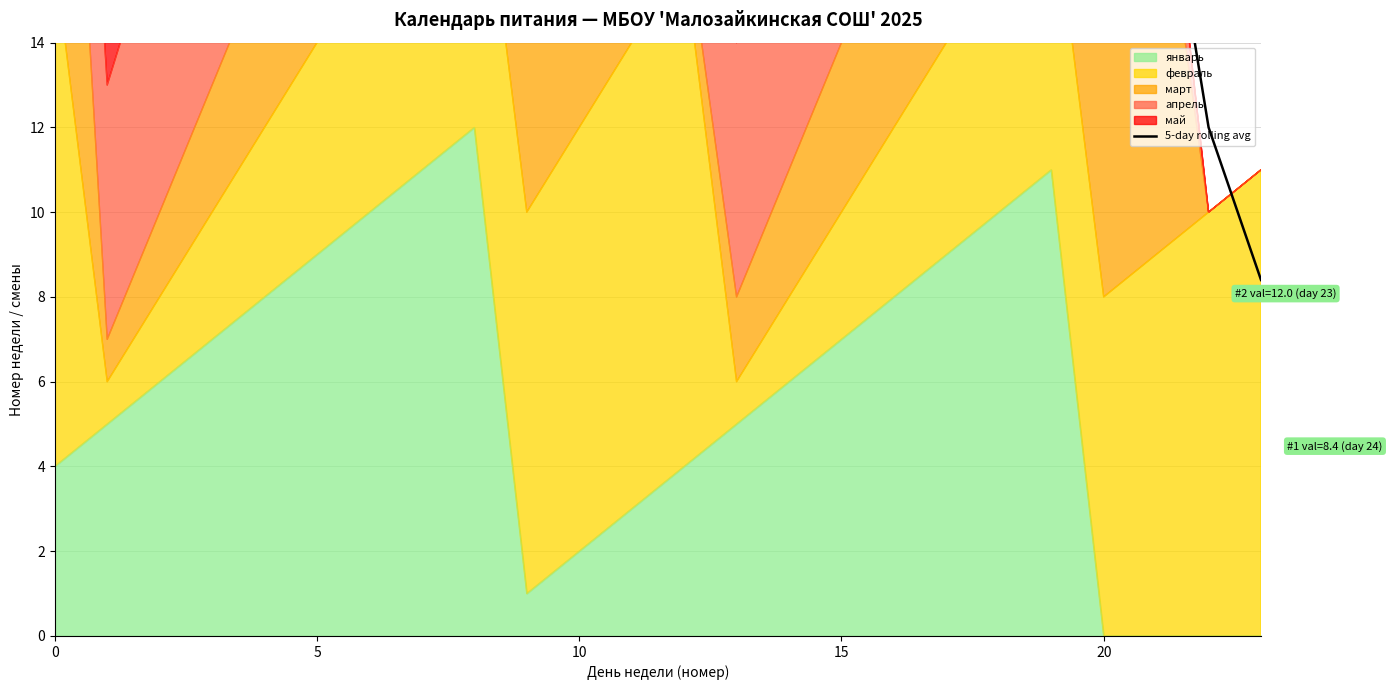

True or false: the data shows 28.8 at 11.

True